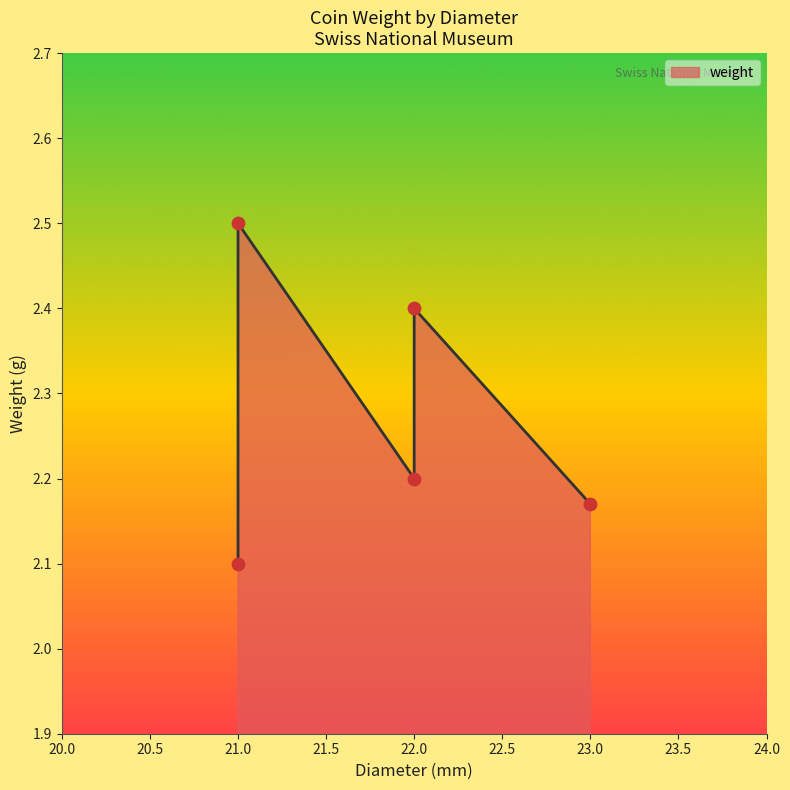

Between 23 and 21, which is larger?

23